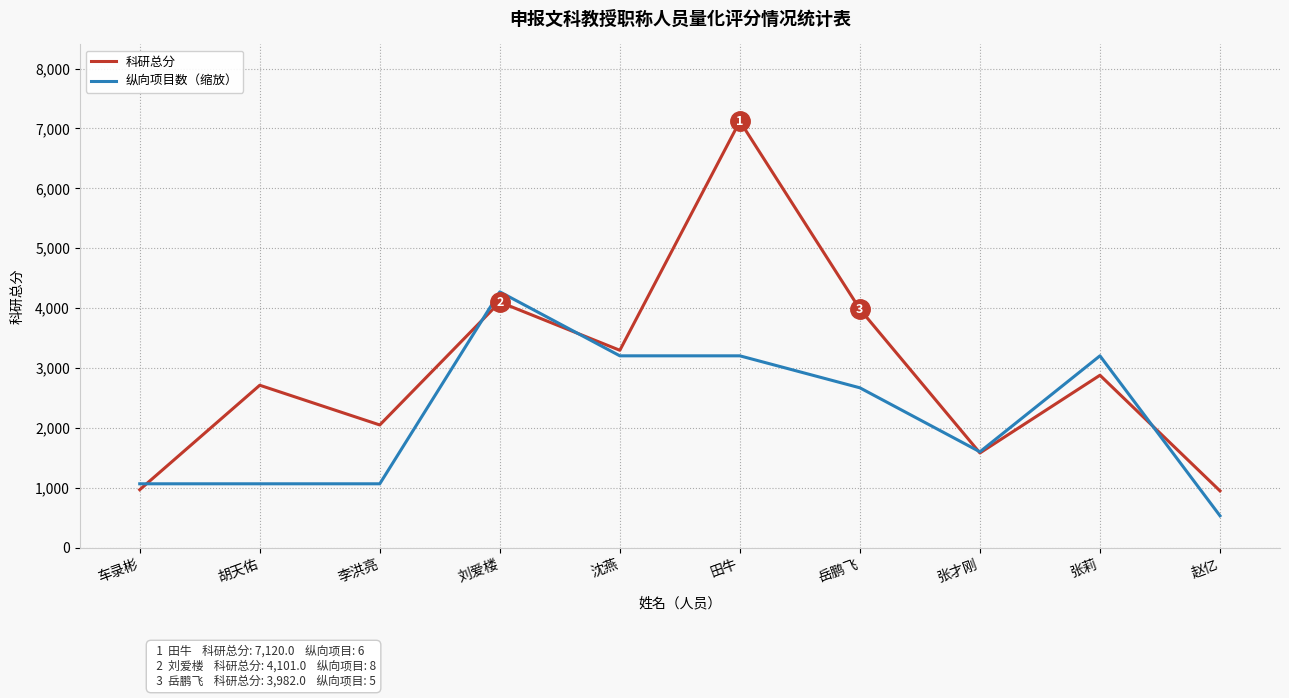

At which label is 纵向项目数（缩放） closest to 2403?

岳鹏飞